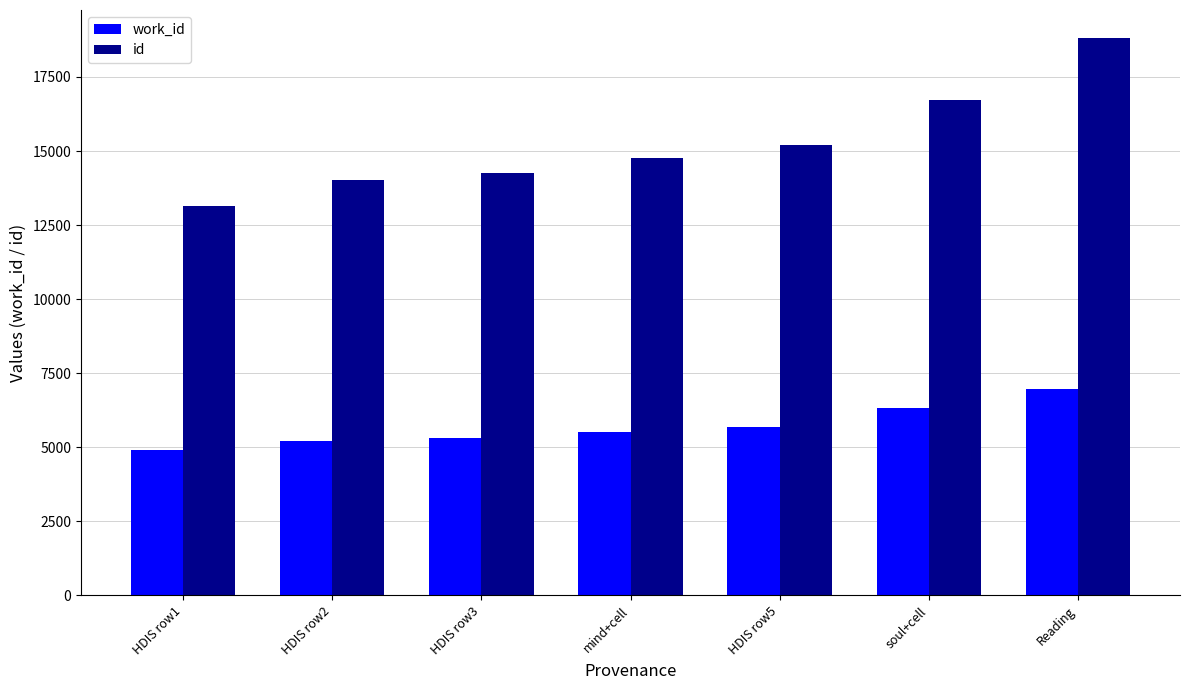

What position from the right is HDIS row3?

5